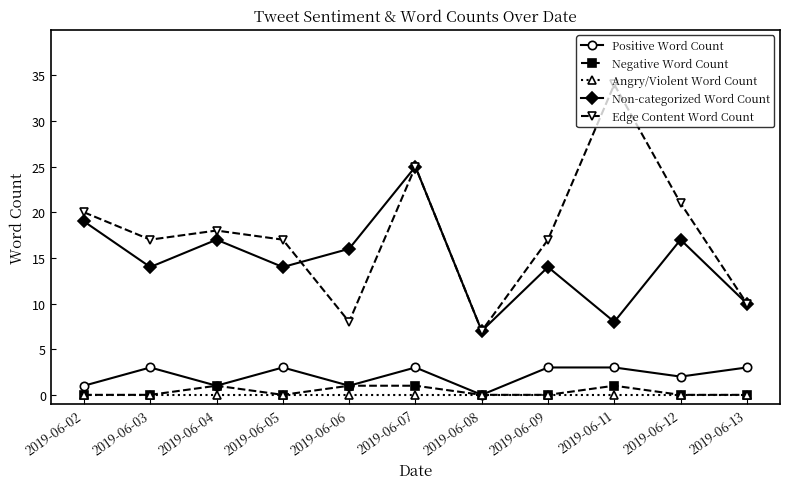

Reading right to left, extract all data points from this chart.

Positive Word Count: 3	2	3	3	0	3	1	3	1	3	1
Negative Word Count: 0	0	1	0	0	1	1	0	1	0	0
Angry/Violent Word Count: 0	0	0	0	0	0	0	0	0	0	0
Non-categorized Word Count: 10	17	8	14	7	25	16	14	17	14	19
Edge Content Word Count: 10	21	34	17	7	25	8	17	18	17	20